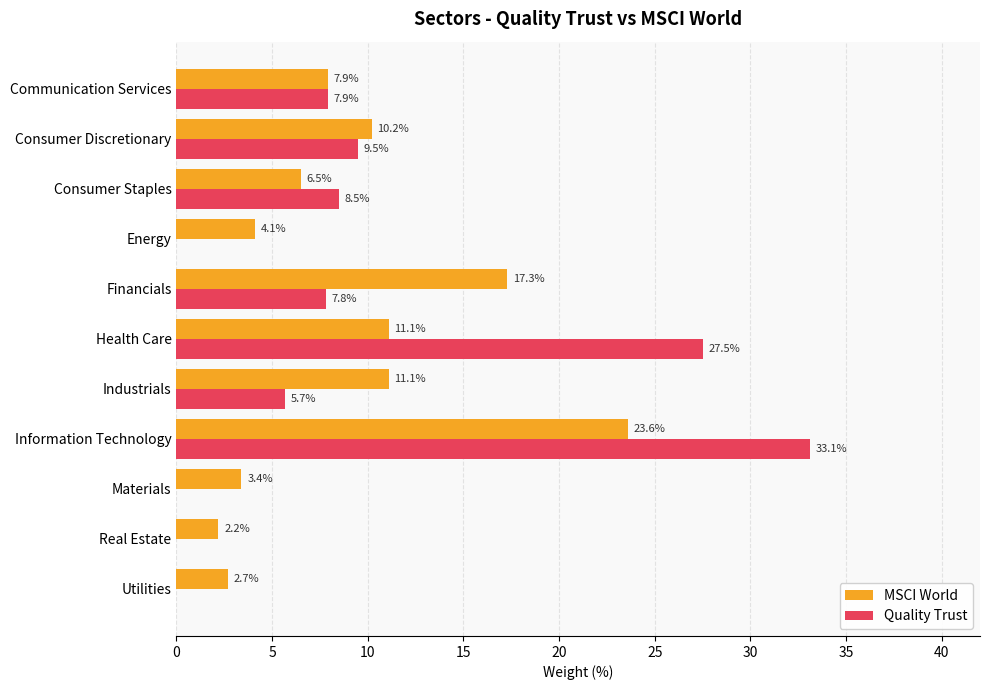

Which series has the largest total across all categories?

MSCI World